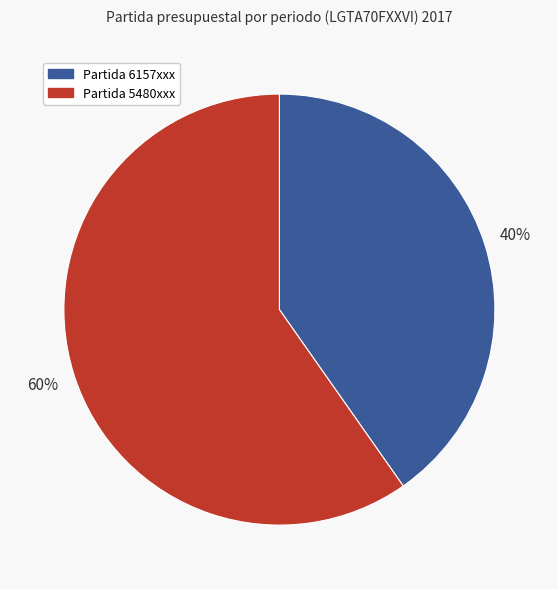

How many slices are in this pie chart?

2